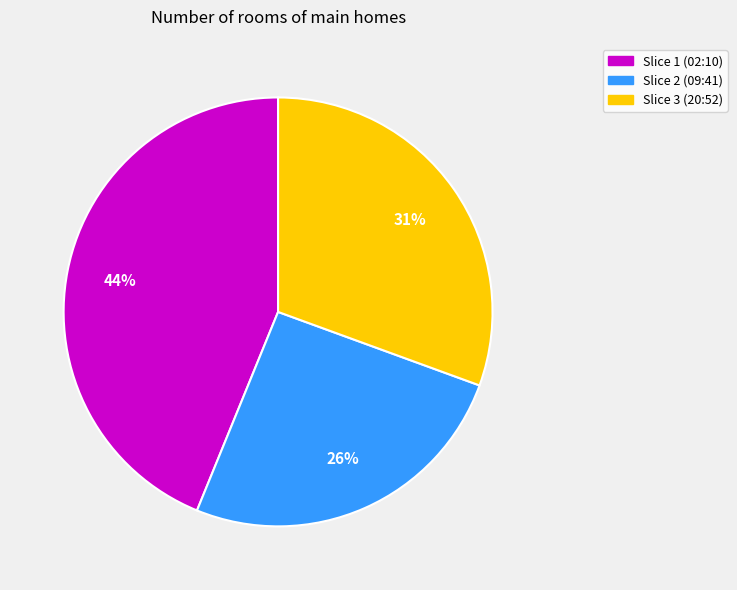

How many slices are in this pie chart?

3